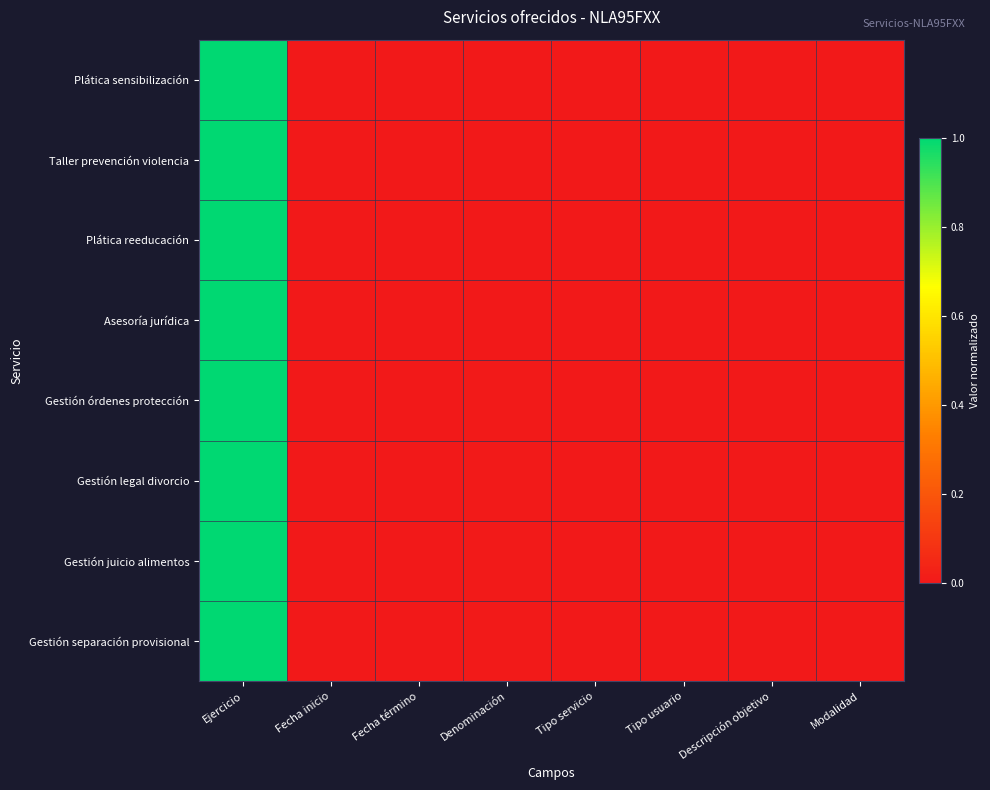

How many categories are shown in the chart?

8